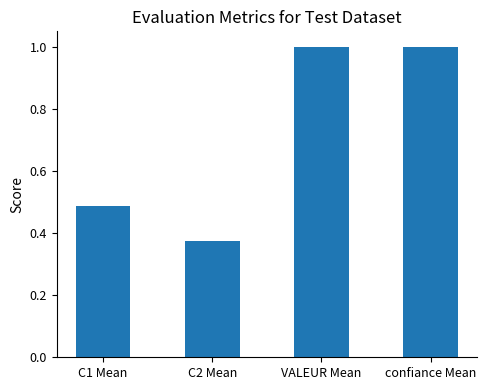

Count the number of data series in this chart.

1